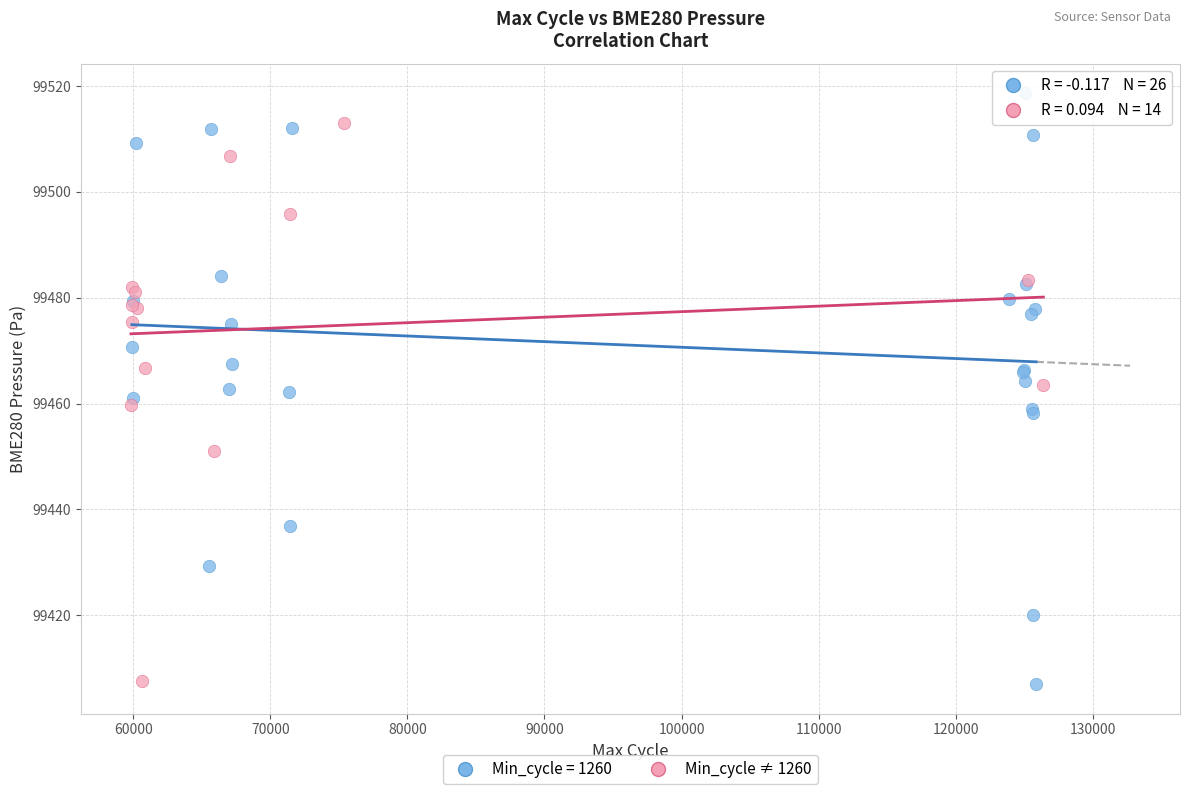

Which series reaches the maximum Y coordinate?

Min_cycle = 1260